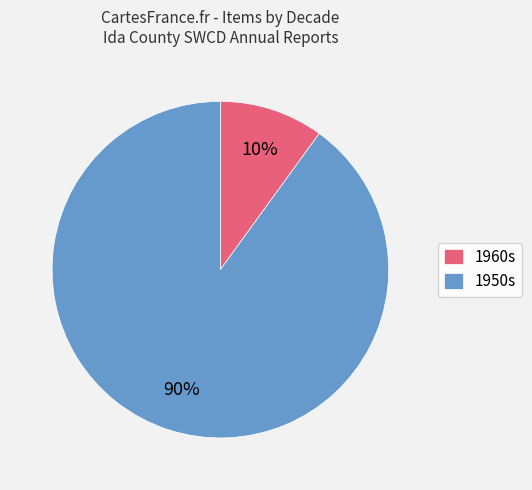

Rank the categories by value from highest to lowest.

1950s, 1960s